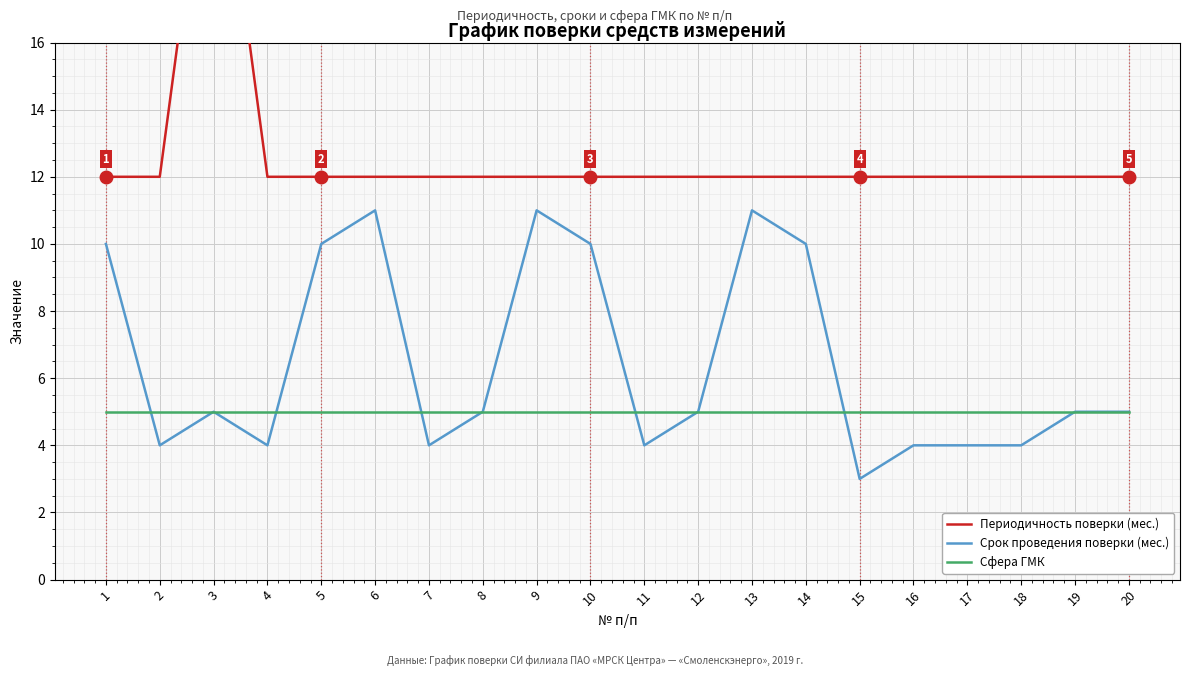

What is the value of the Срок проведения поверки (мес.) point at the 5th from the left?

10